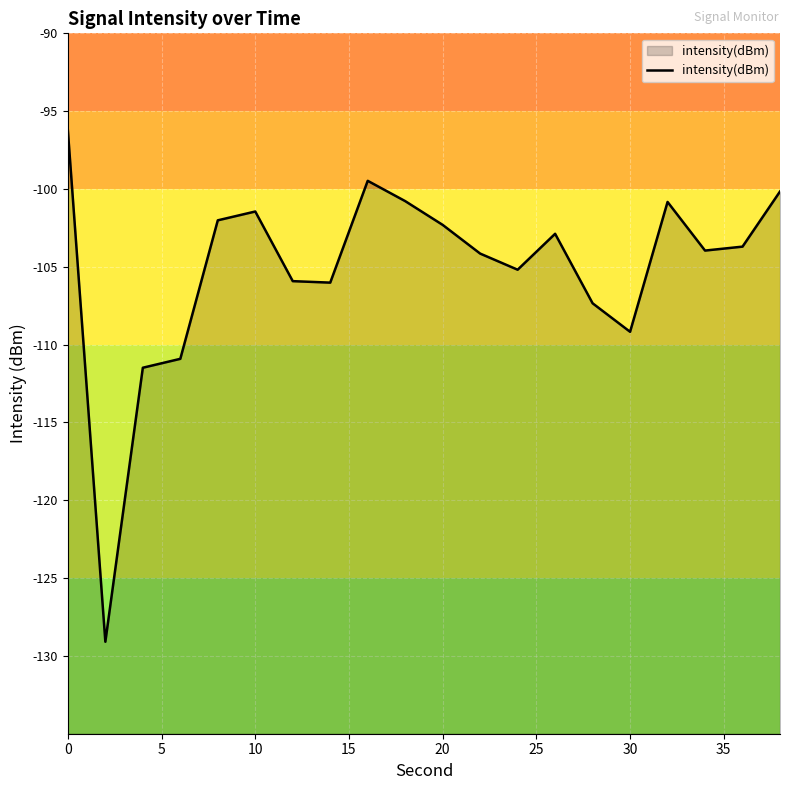

The chart shows a value of -109.2 at 30. True or false?

True